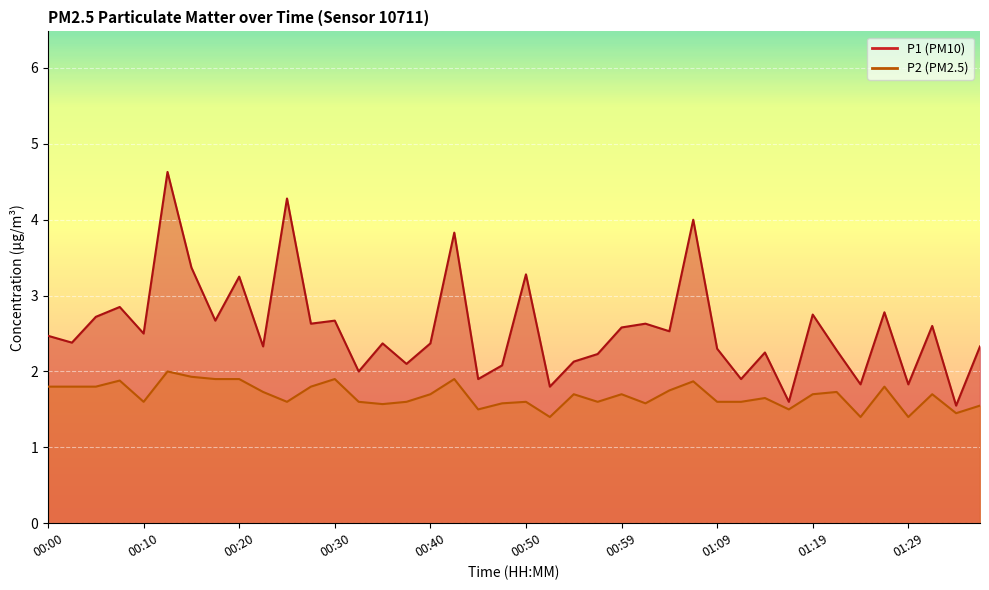

Where is P2 nearest to the value 1?

00:52